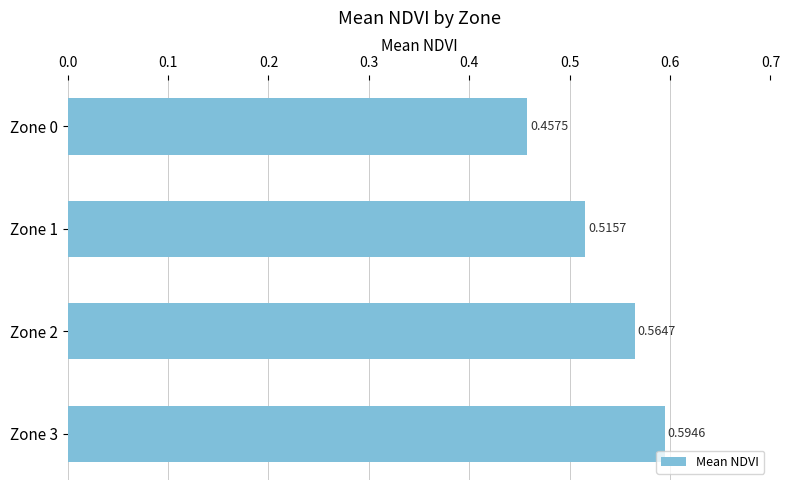

Which has a higher value, Zone 2 or Zone 3?

Zone 3